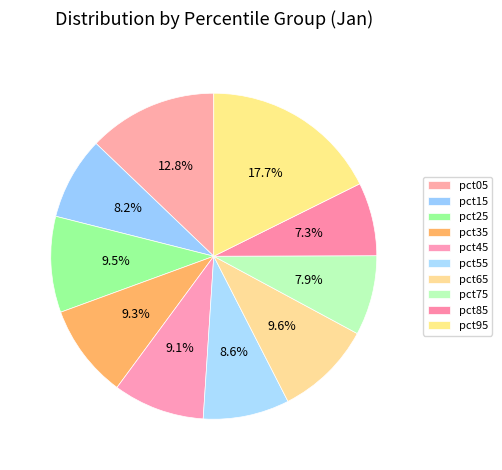

Which category has the smallest portion of the pie?

pct85